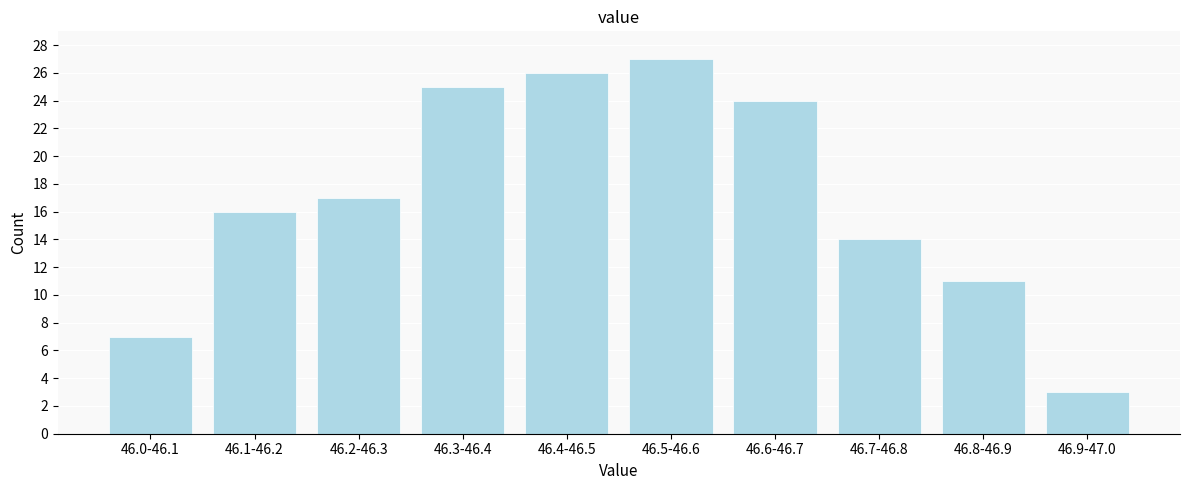

Reading left to right, transcribe all the data shown in this chart.

46.0-46.1=7	46.1-46.2=16	46.2-46.3=17	46.3-46.4=25	46.4-46.5=26	46.5-46.6=27	46.6-46.7=24	46.7-46.8=14	46.8-46.9=11	46.9-47.0=3